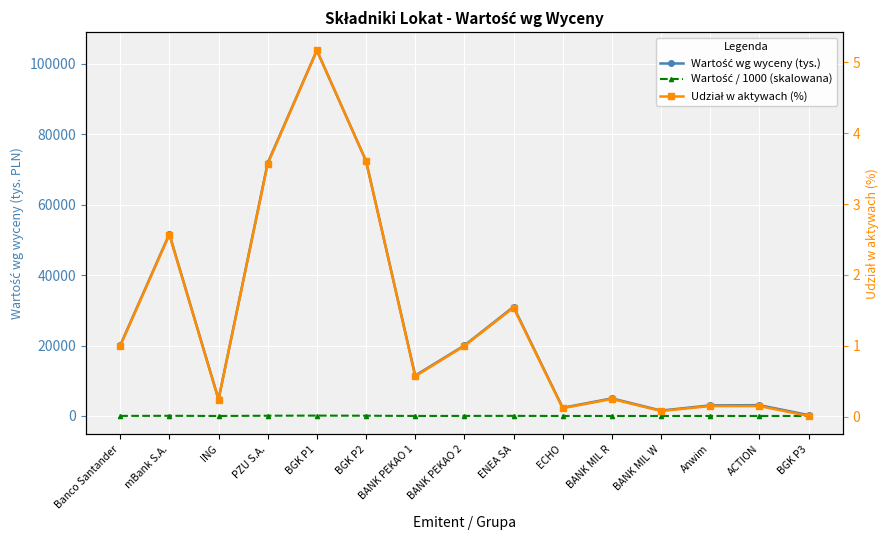

How many distinct data groups are displayed?

3